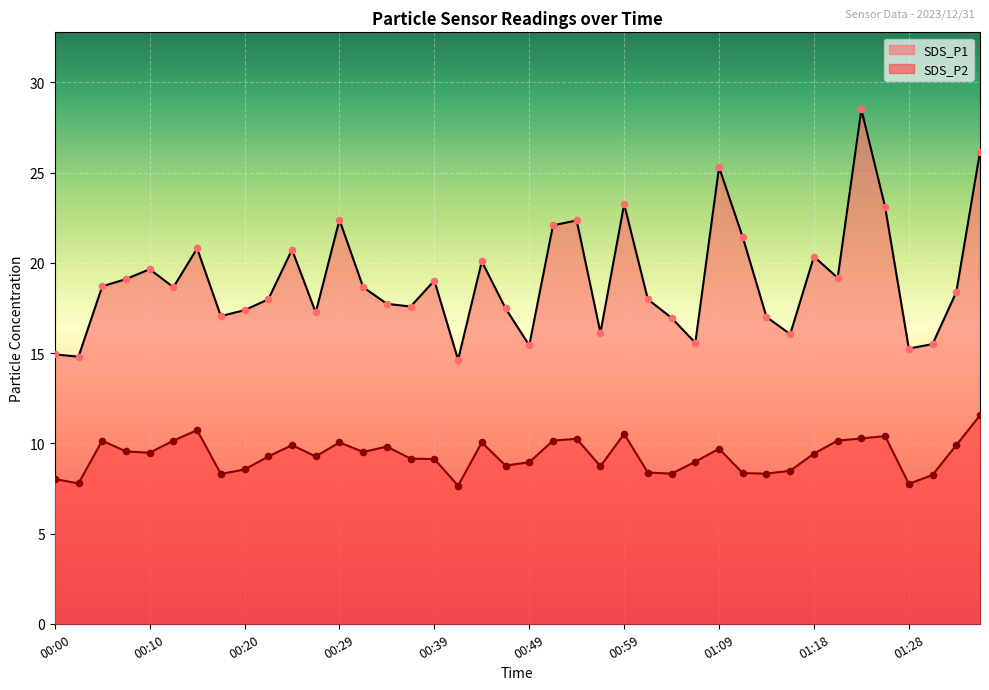

At how many categories does at least one series exceed 19?

17